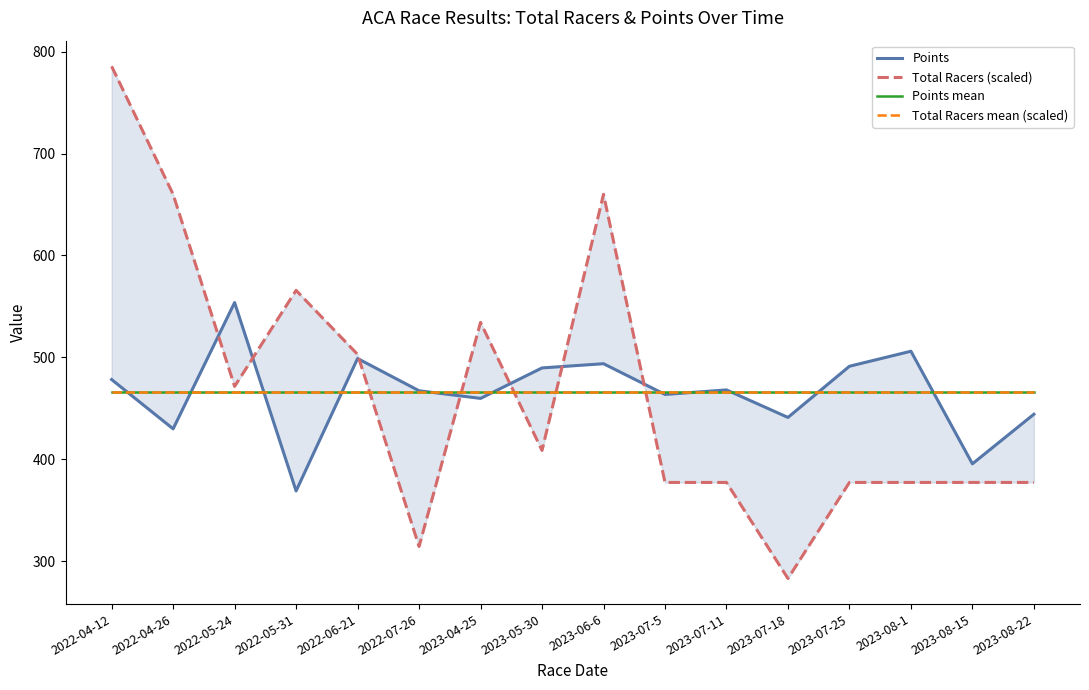

Is the value of Points at 2023-07-5 greater than the value of Points mean at 2023-08-15?

No